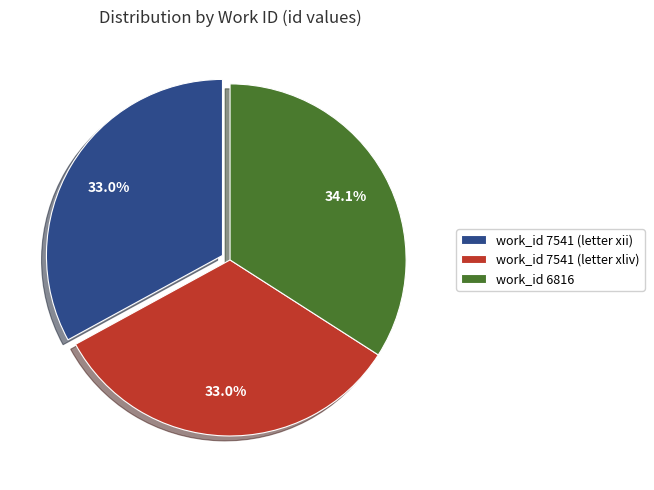

Combined, do work_id 7541 (letter xii) and work_id 6816 account for over 50%?

Yes